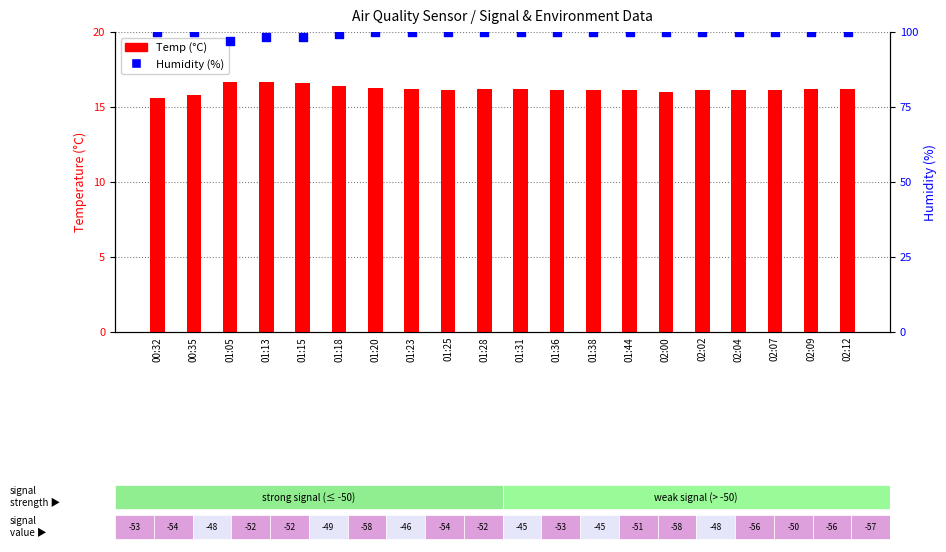

Which series has the largest total across all categories?

Humidity